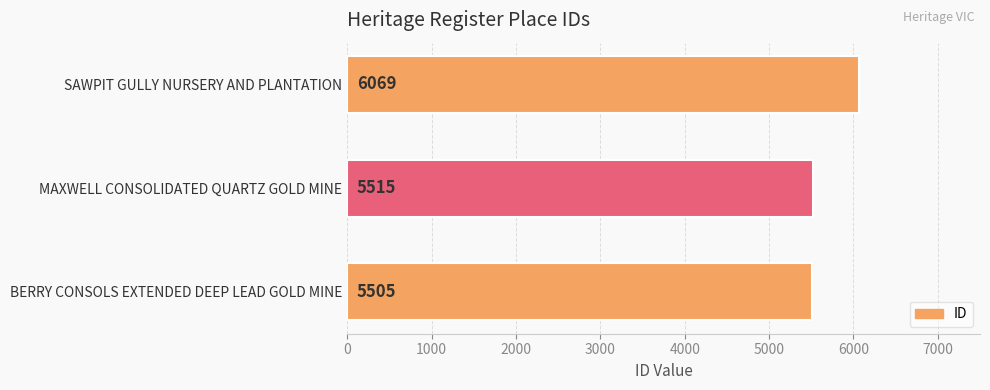

Which has a higher value, SAWPIT GULLY NURSERY AND PLANTATION or MAXWELL CONSOLIDATED QUARTZ GOLD MINE?

SAWPIT GULLY NURSERY AND PLANTATION